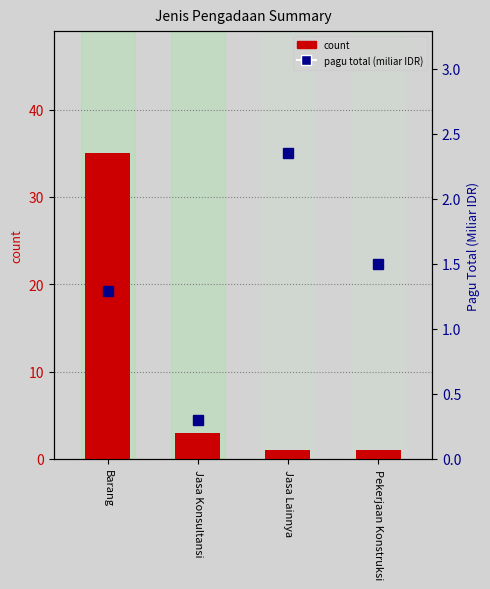

At which label does count reach its minimum?

Jasa Lainnya